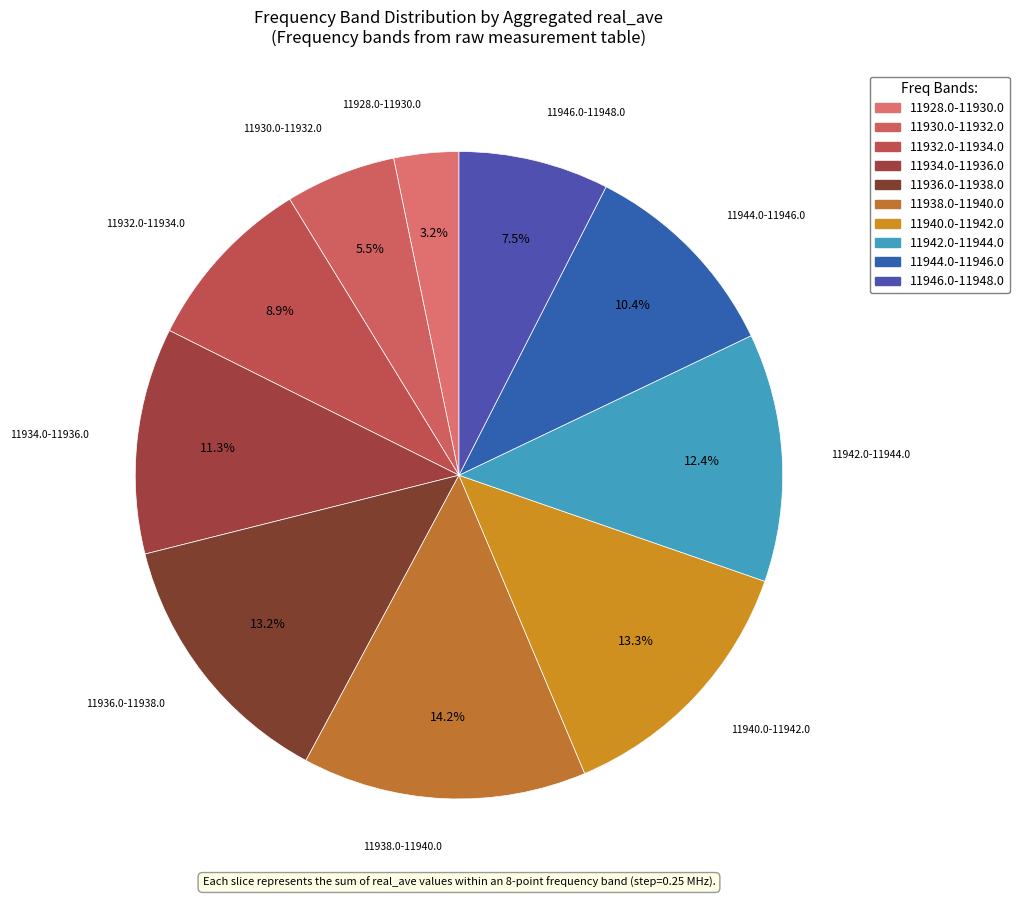

Count the number of slices in the pie.

10